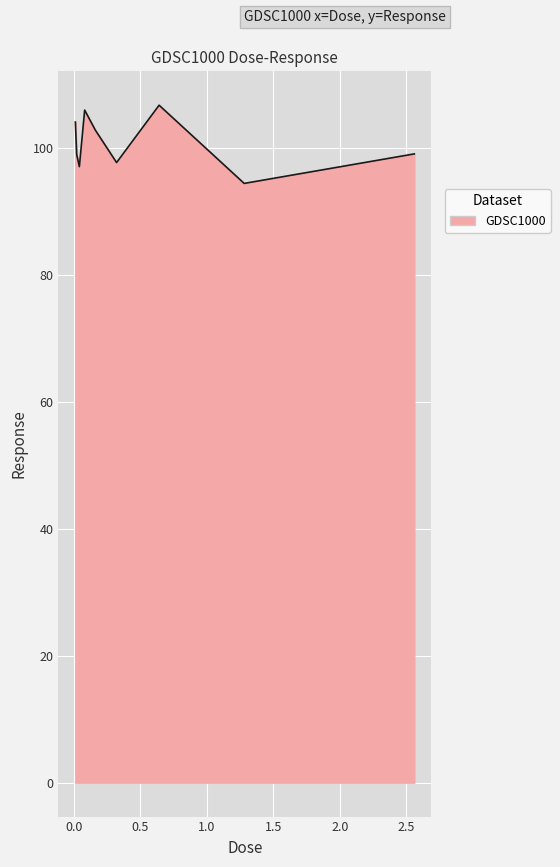

What is the greatest value displayed?

106.7